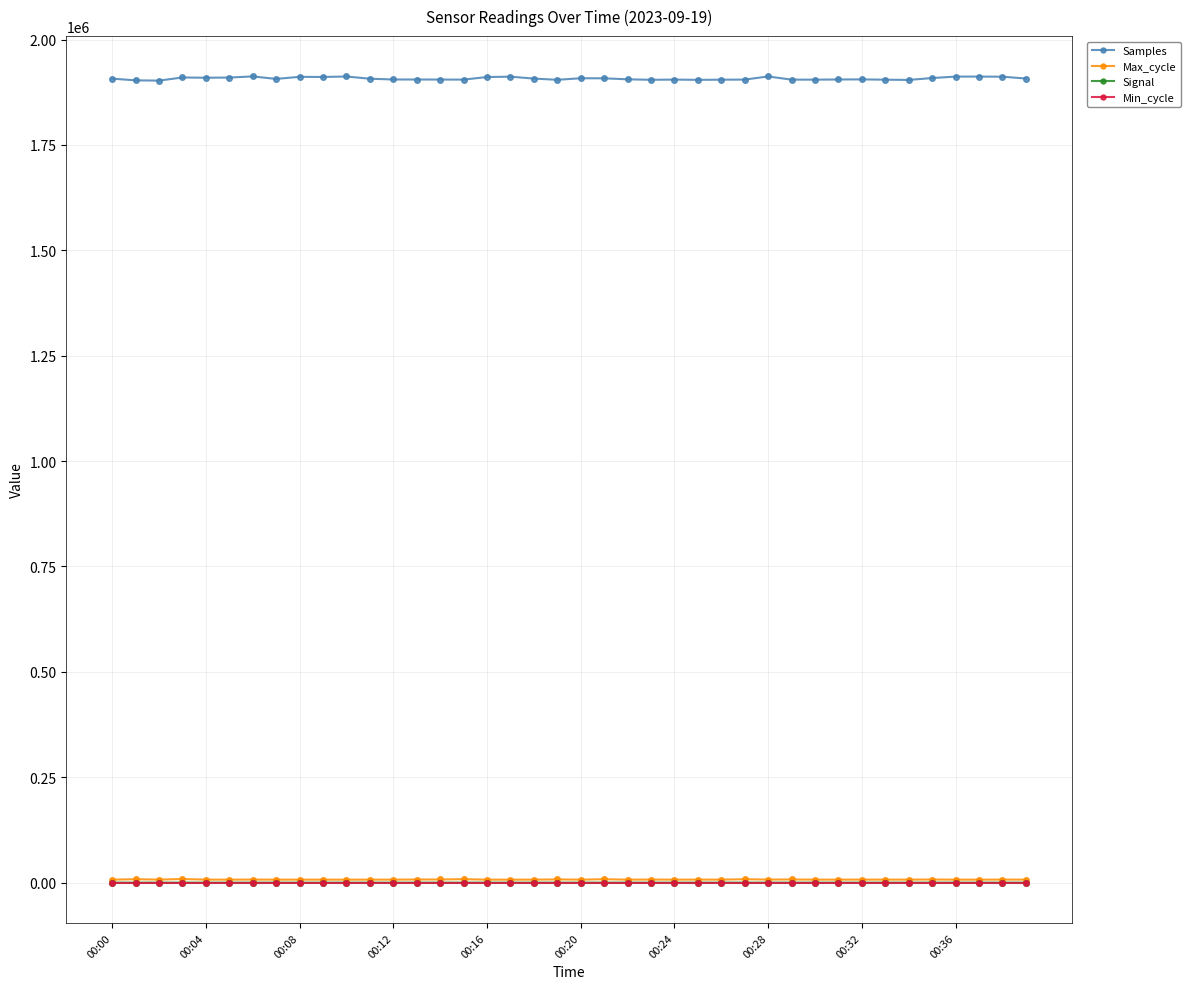

What are all the series names shown in the legend?

Samples, Max_cycle, Signal, Min_cycle